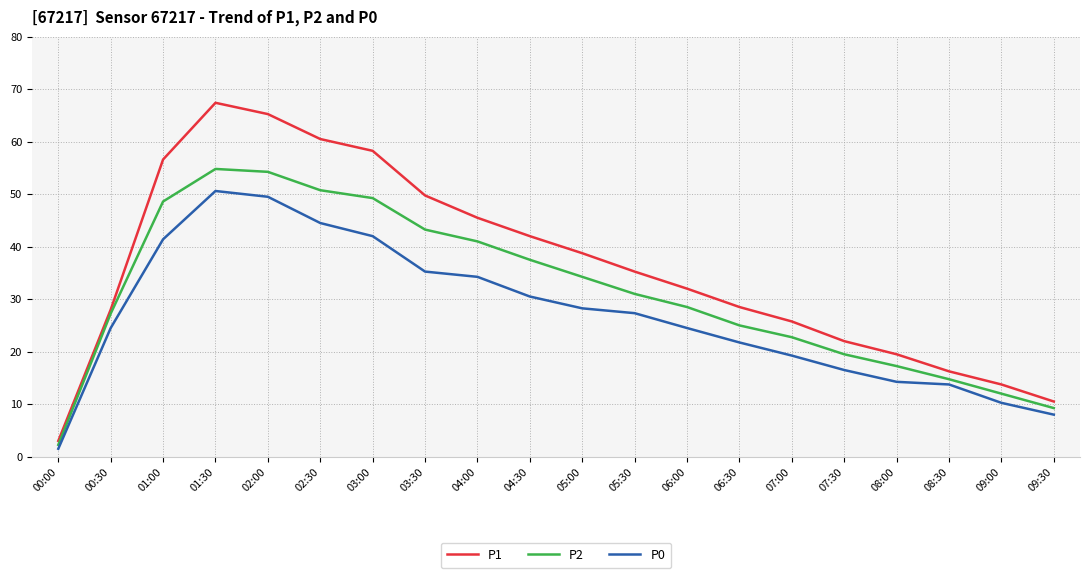

What is the maximum value shown in the chart?

67.4